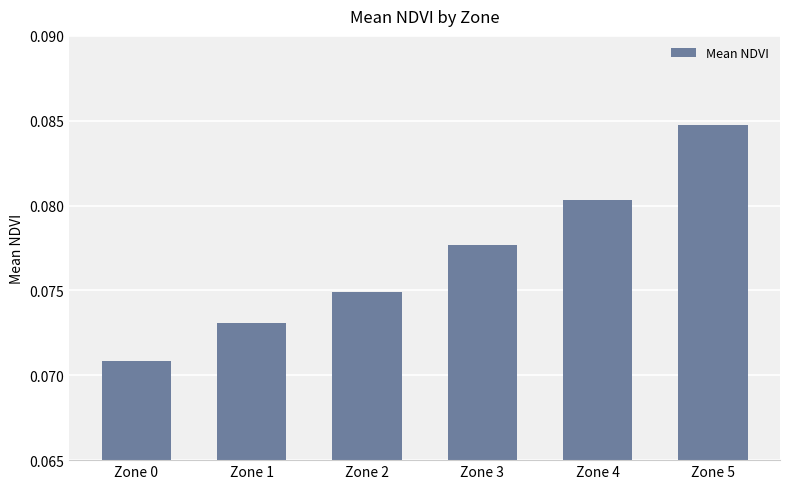

Rank the categories by value from lowest to highest.

Zone 0, Zone 1, Zone 2, Zone 3, Zone 4, Zone 5